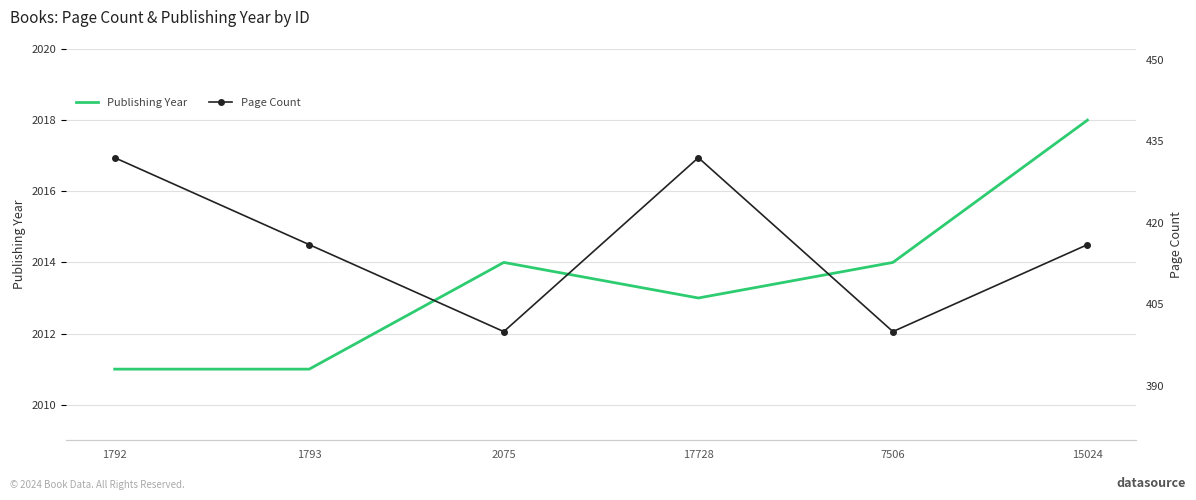

What is the minimum value for Publishing Year?

2011